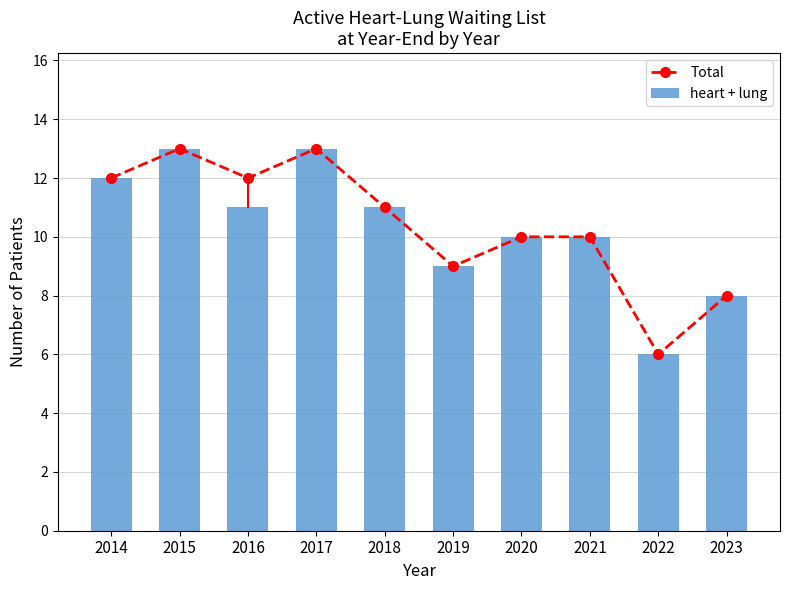

At which category is the sum across all series the highest?

2015